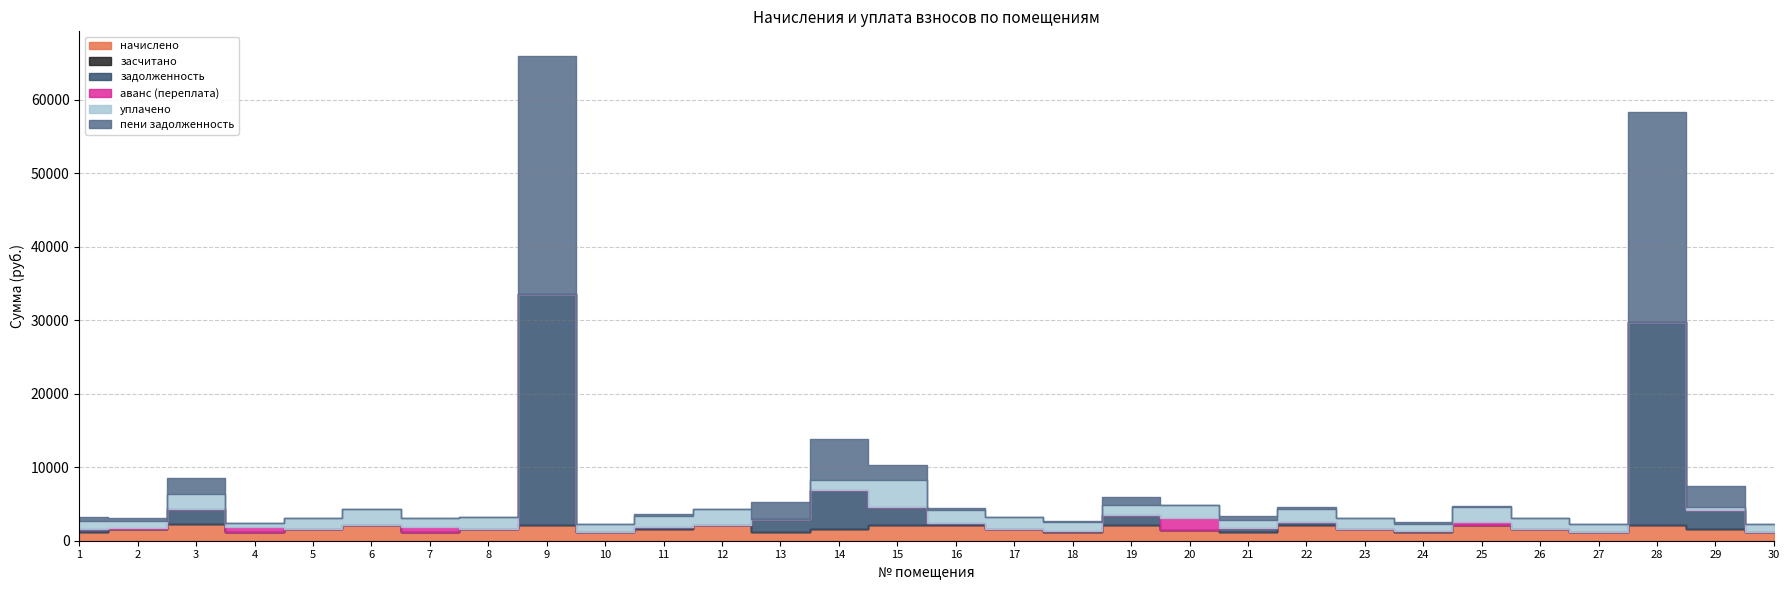

What is the total value across all series at 20?

4872.8